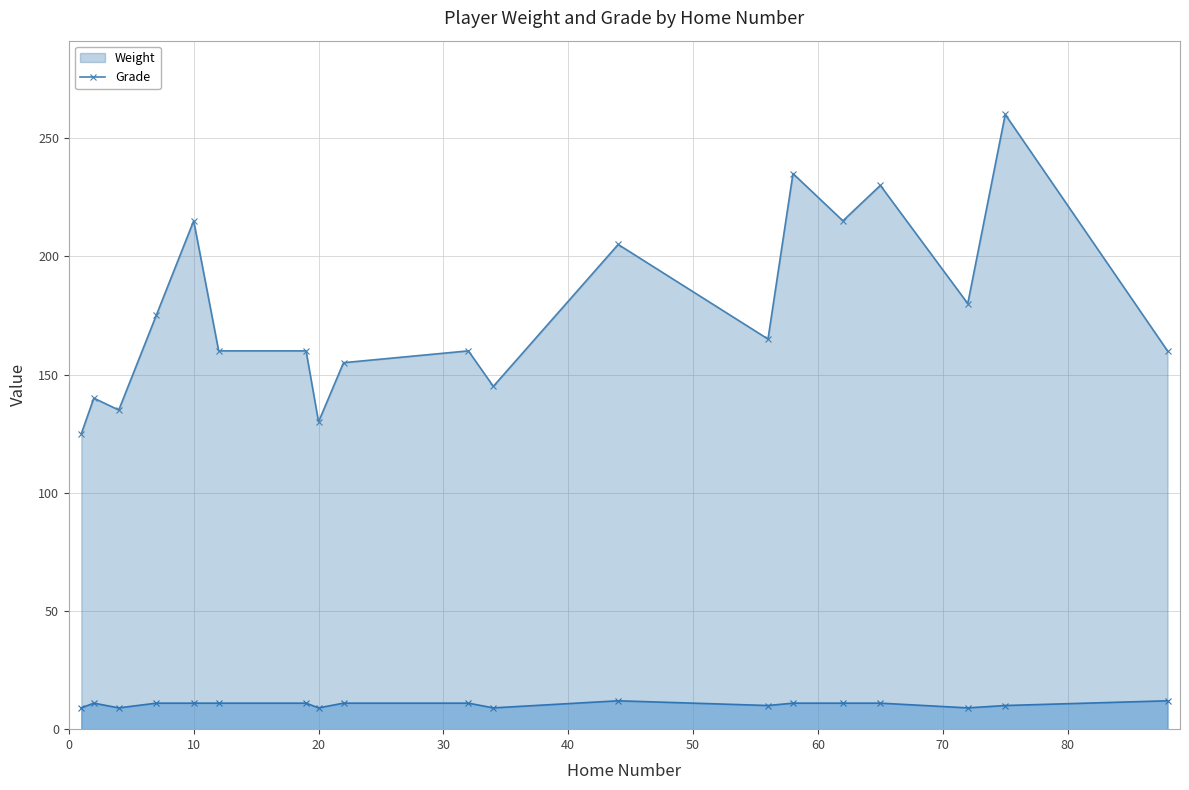

Is the value of Weight at 22 greater than the value of Grade at 44?

Yes